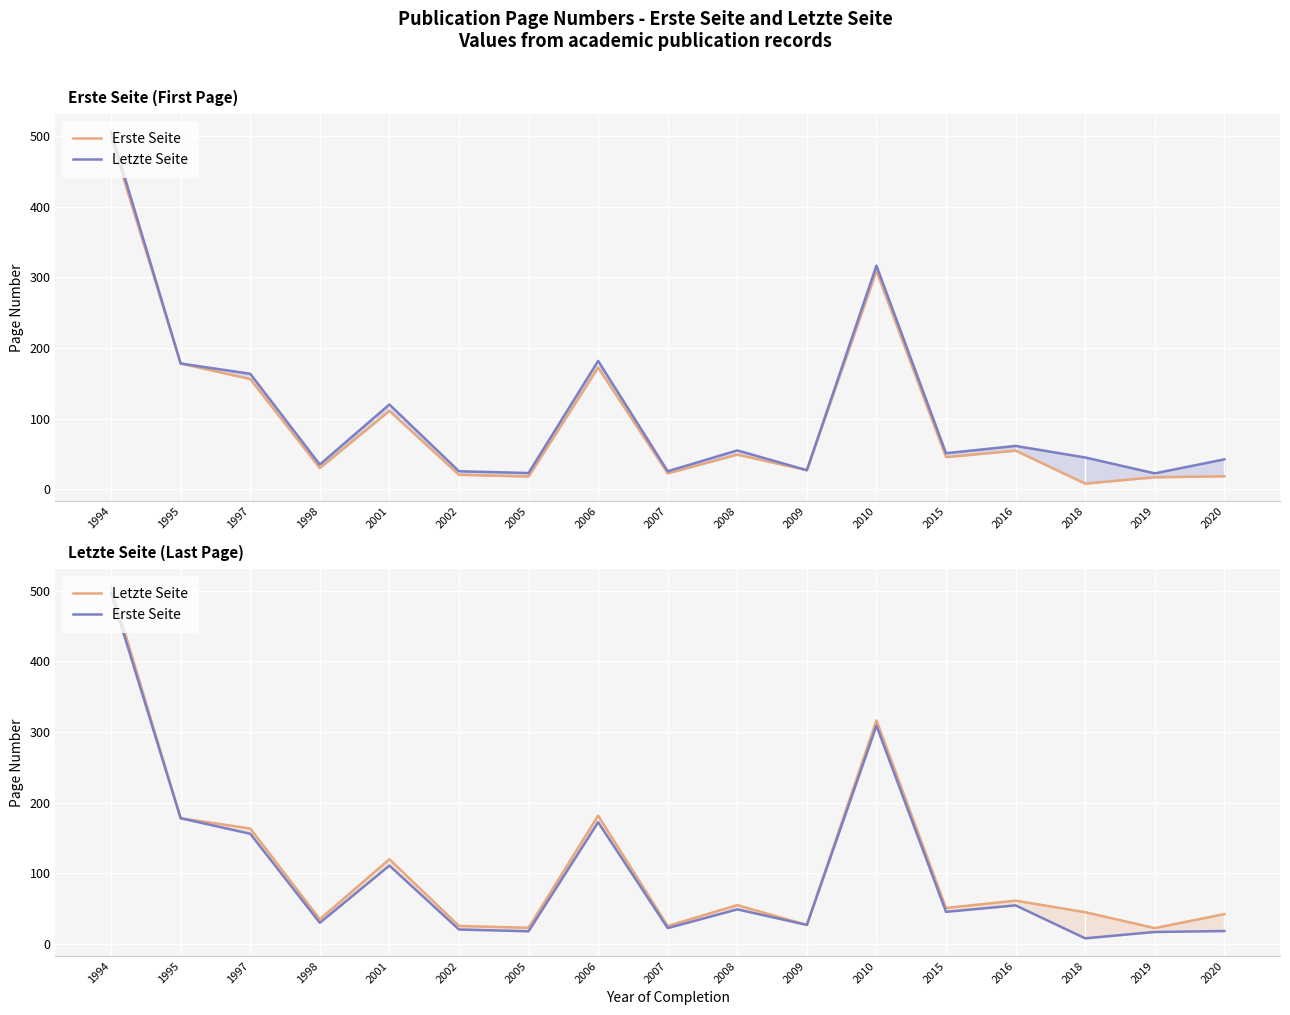

List the series in order of their overall mean, lowest first.

Erste Seite, Letzte Seite